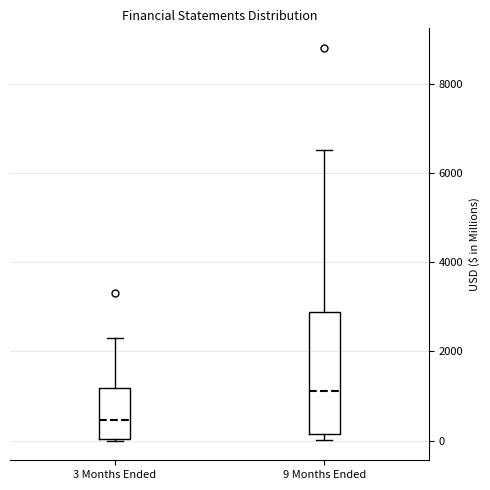

Which box is the tallest, from its lower edge to its upper edge?

9 Months Ended